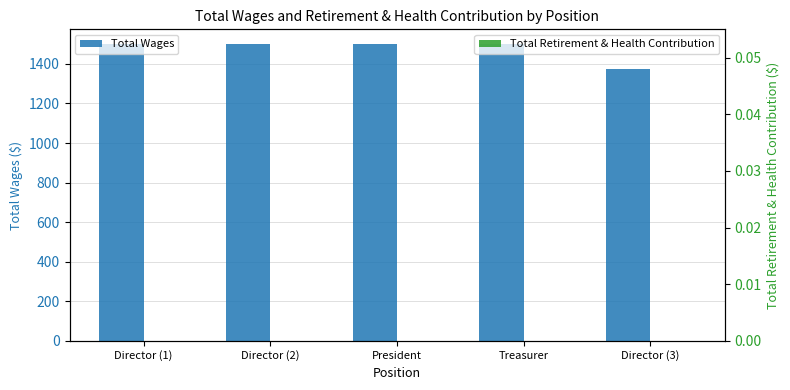

Rank the series by their maximum value, from lowest to highest.

Total Retirement & Health Contribution, Total Wages